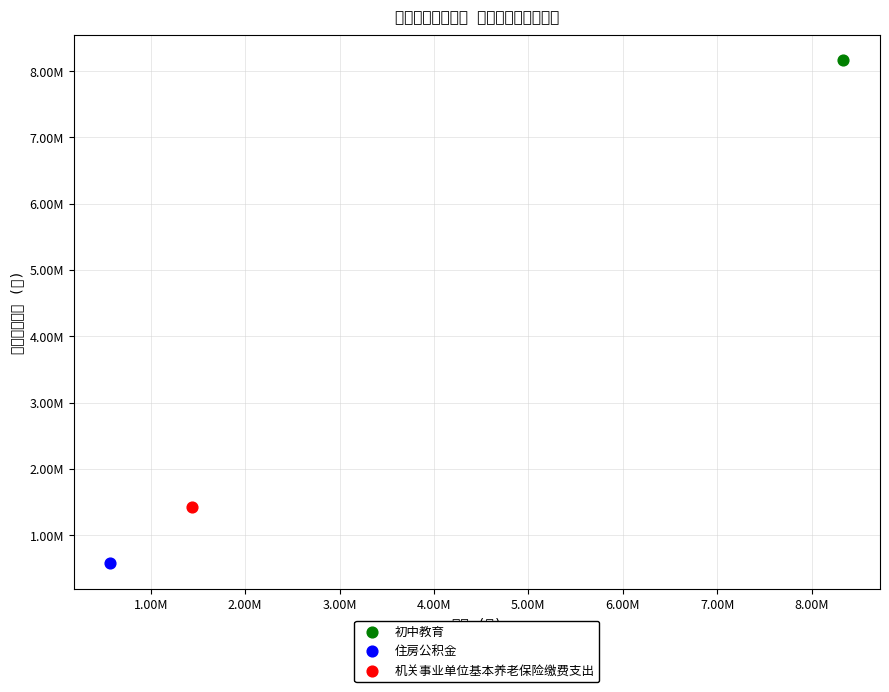

What are all the series names shown in the legend?

初中教育, 住房公积金, 机关事业单位基本养老保险缴费支出